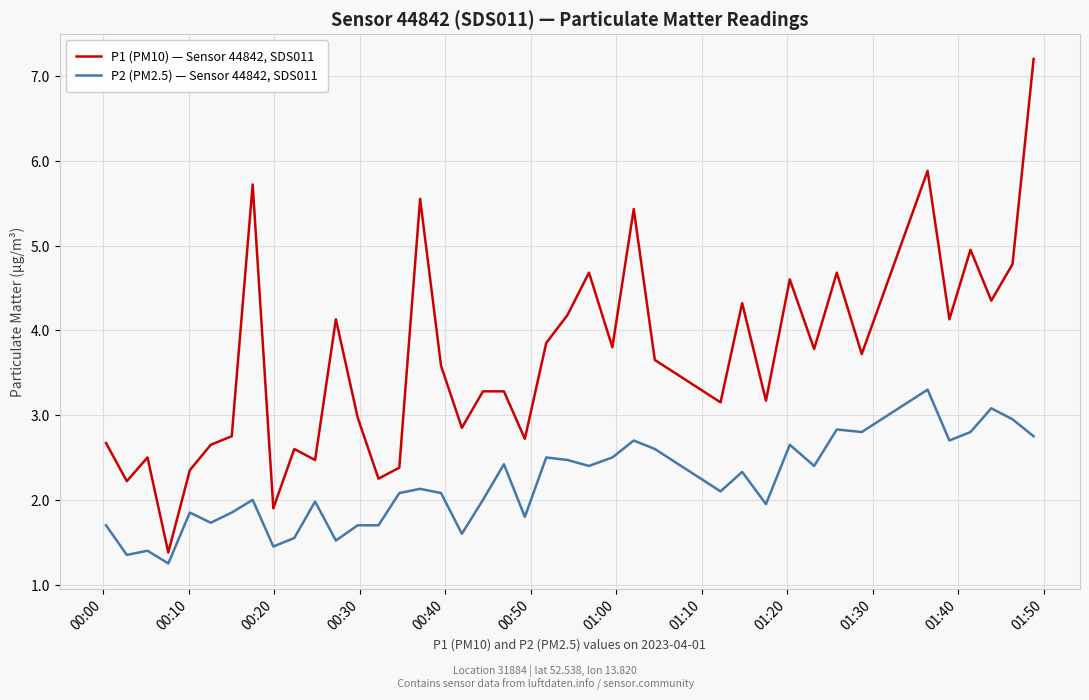

List the series in order of their overall mean, lowest first.

P2 (PM2.5) — Sensor 44842, SDS011, P1 (PM10) — Sensor 44842, SDS011